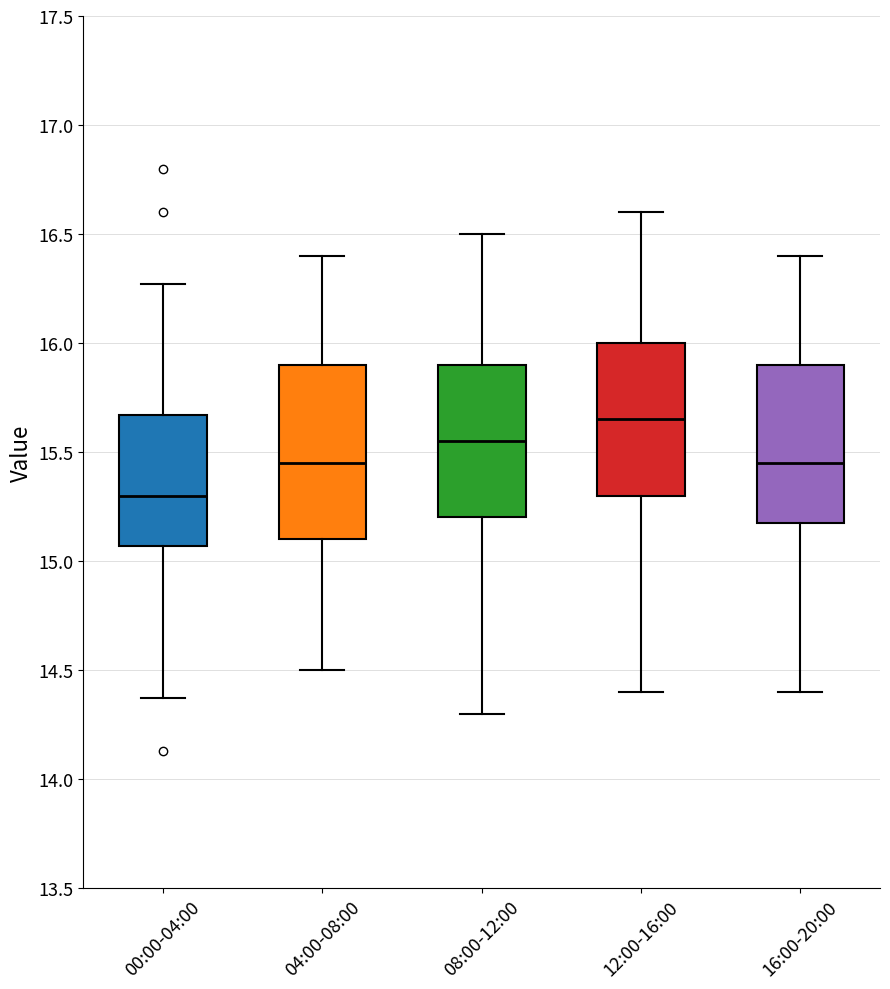

Where is the upper edge of the box for 08:00-12:00 on the y-axis? The values are not printed on the chart, so give them approximately, as read against the axis.

15.90